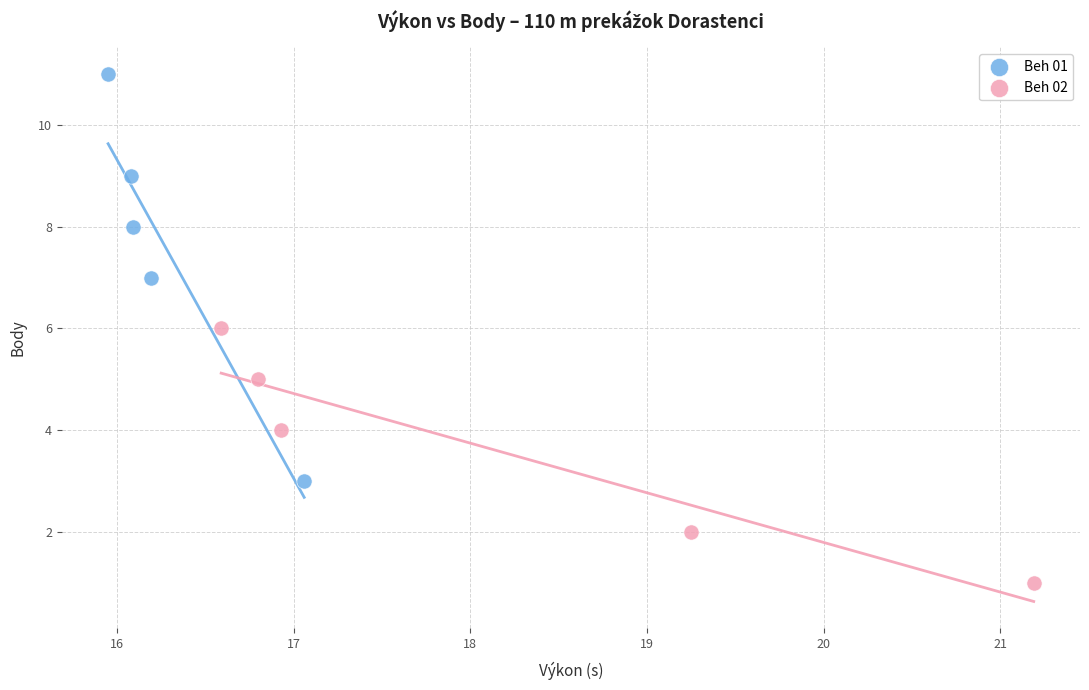

What are all the series names shown in the legend?

Beh 01, Beh 02